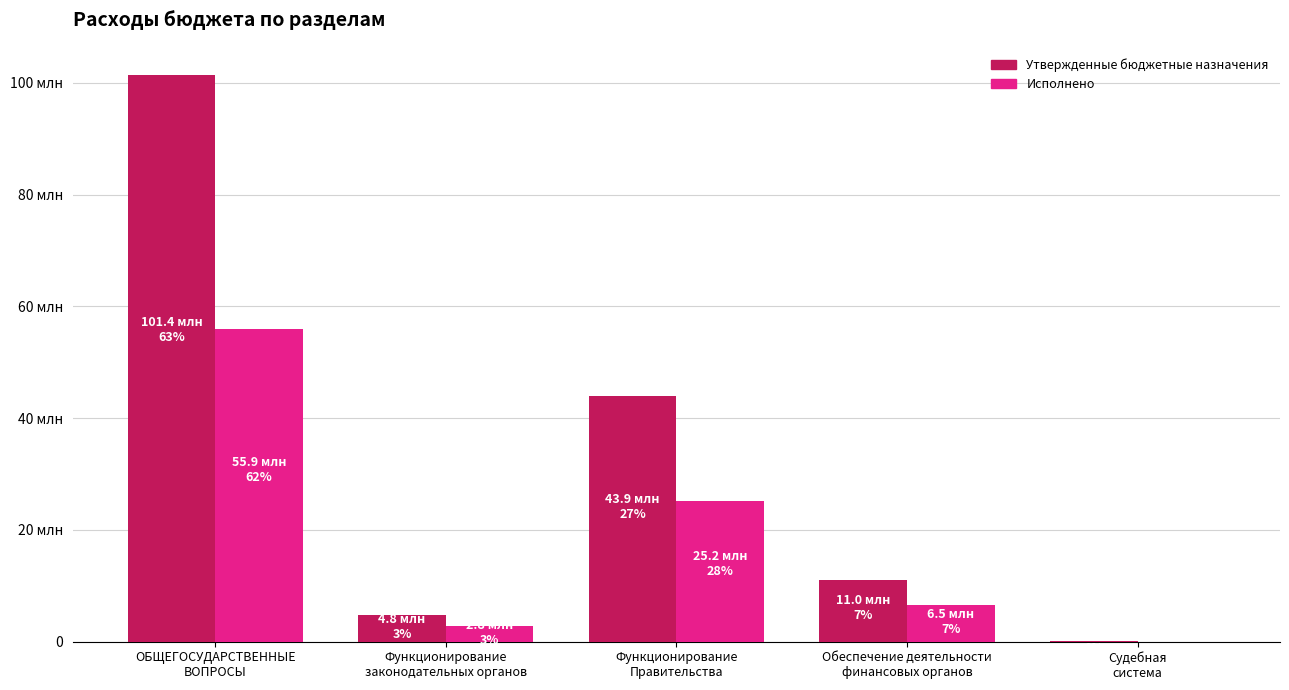

What is the difference between the maximum and minimum values in the Исполнено series?

55907889.5